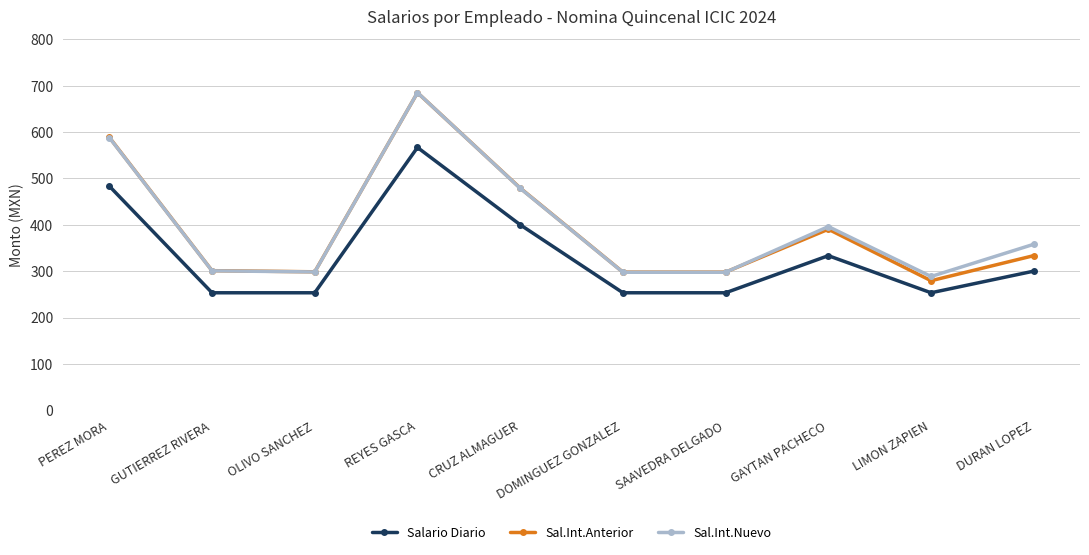

Is it true that Sal.Int.Nuevo equals 297.6 at SAAVEDRA DELGADO?

True